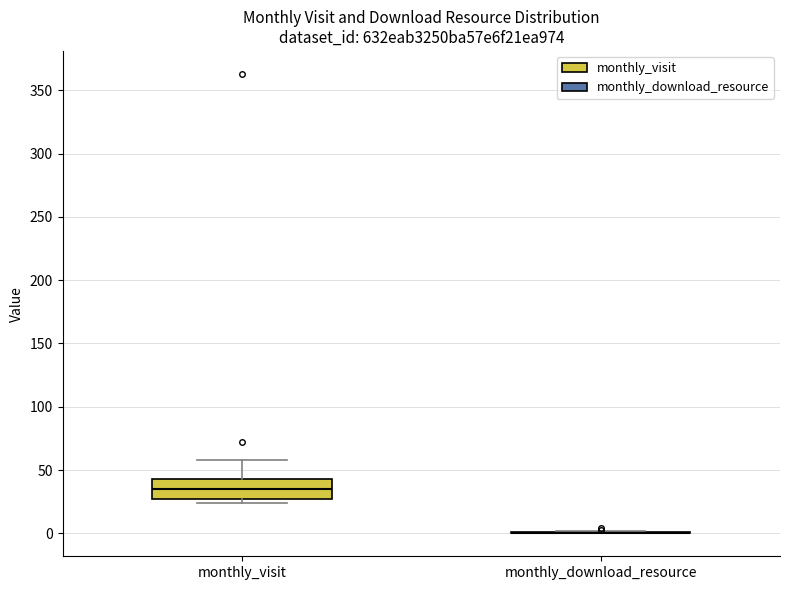

Reading left to right, transcribe this box plot: for each box, give where its median line is, the range the box spans, and where its two whiskers end, as read against the y-axis. The values are not printed on the chart, so give them approximately, as read against the axis.

monthly_visit: median 35, box 25 to 45, whiskers 25 (just below the box's lower edge) to 60
monthly_download_resource: box collapsed to a line at 0, whiskers 0 to 0